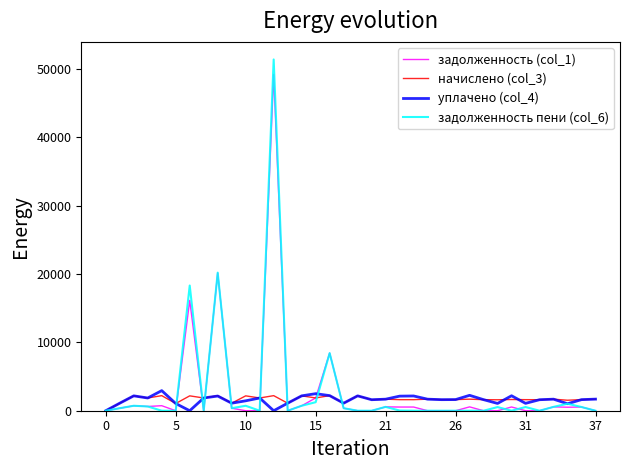

Which series has the largest range (max minus min)?

задолженность пени (col_6)